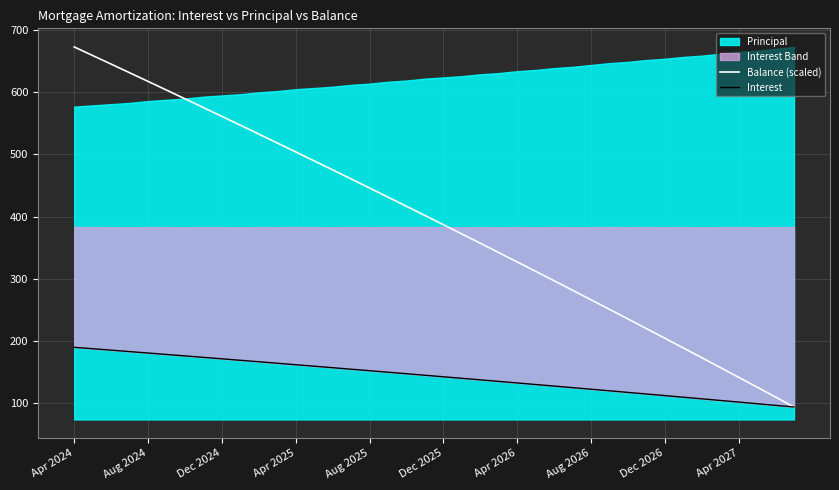

Is it true that Balance (scaled) equals 141.5 at Apr 2027?

True